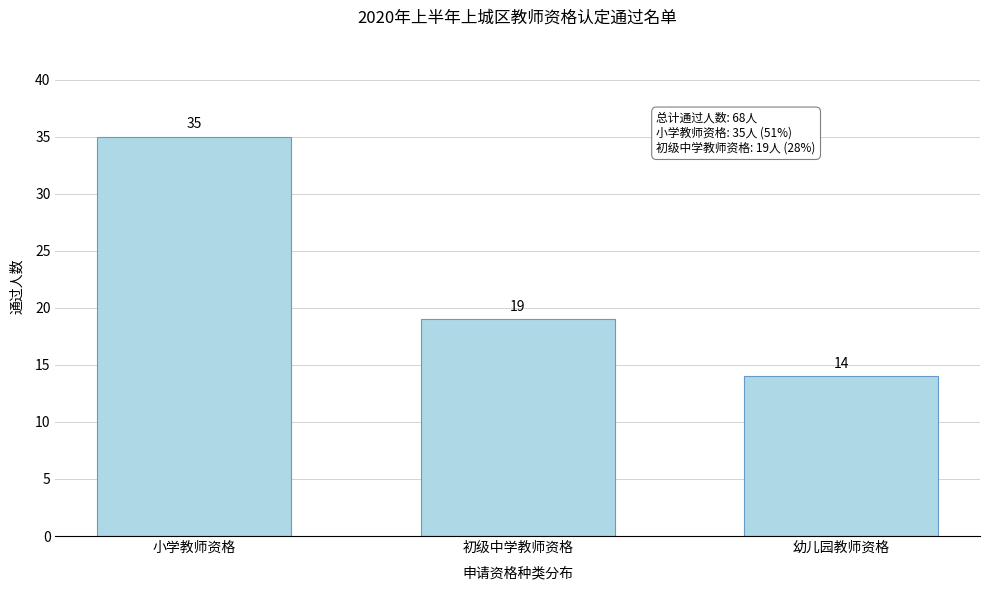

Reading left to right, extract all data points from this chart.

小学教师资格=35	初级中学教师资格=19	幼儿园教师资格=14